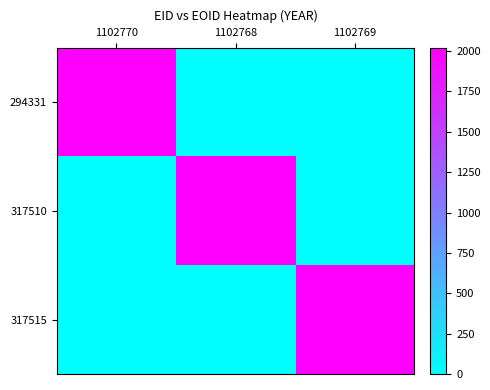

Count the number of data series in this chart.

3